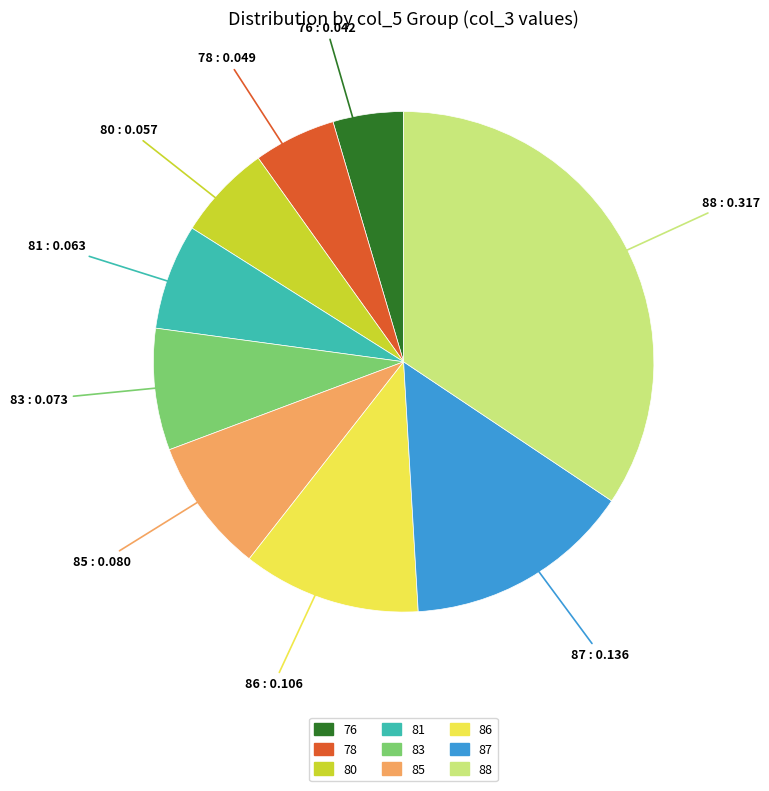

What is the smallest slice in the pie chart?

76